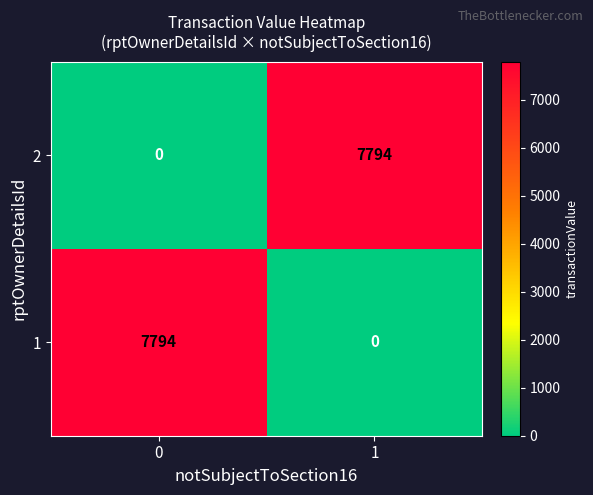

Reading right to left, what are all the values shown in this chart?

2: 7794	0
1: 0	7794